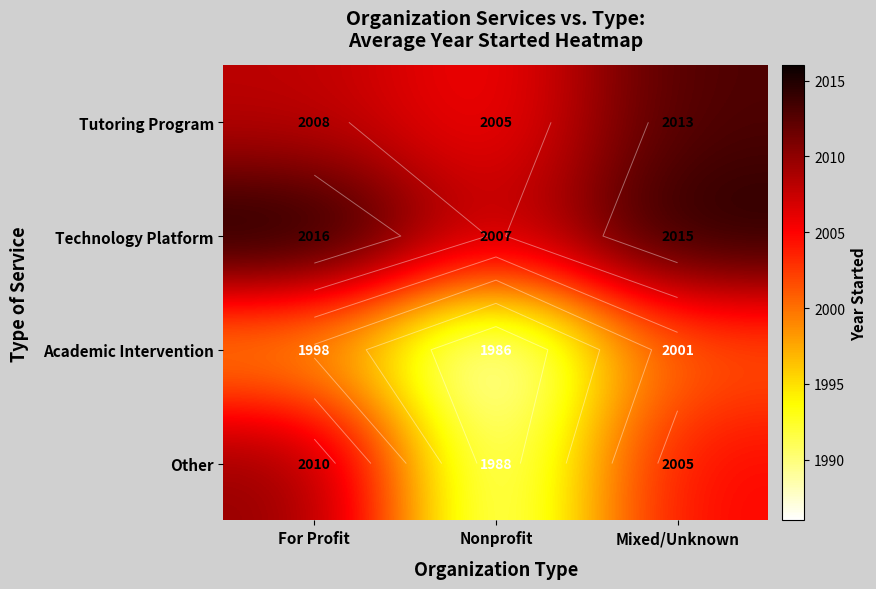

Between Mixed/Unknown and Nonprofit, which is larger?

Mixed/Unknown